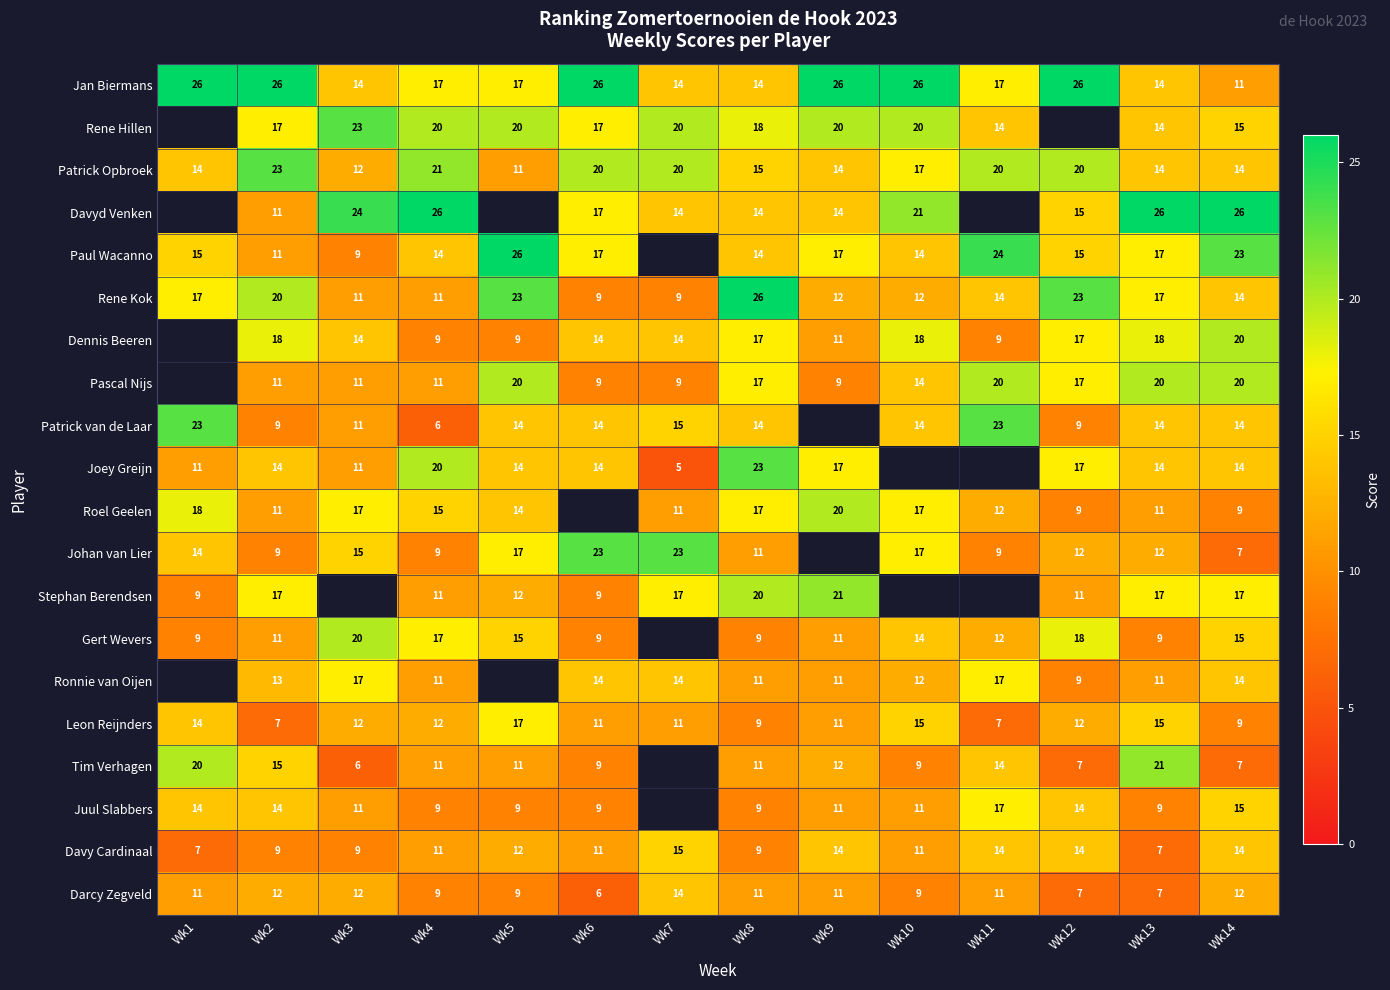

What is the sum of the Rene Hillen values at Wk7 and Wk14?

35